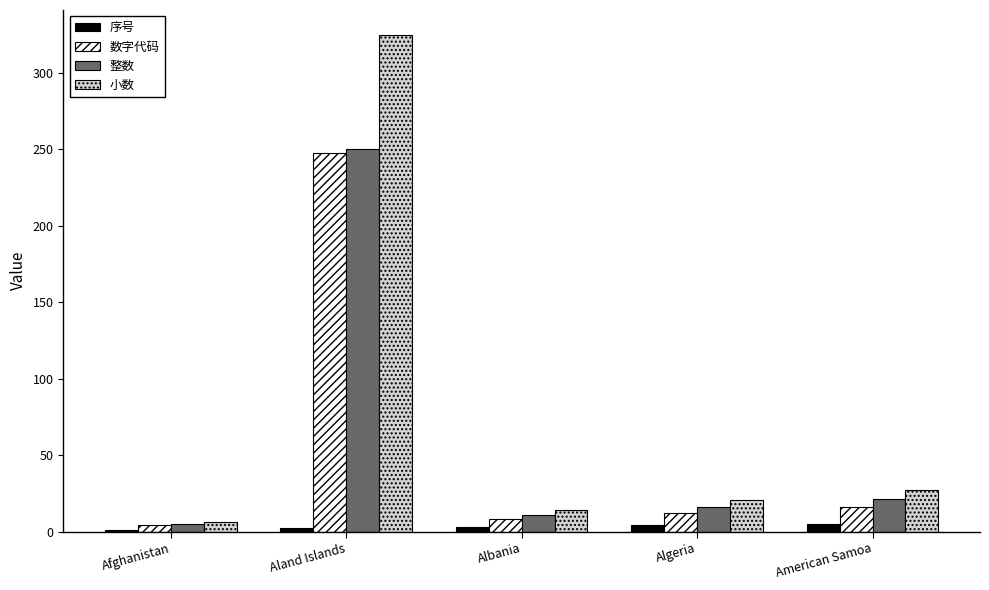

At which category is the sum across all series the highest?

Aland Islands